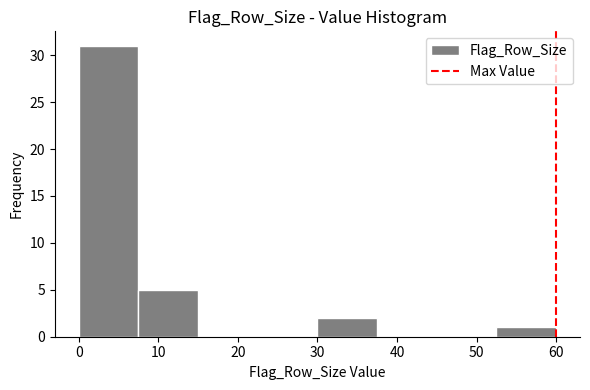

Reading left to right, list every bar in this chart as the range it spans on the x-axis followed by its height. Neither the bar edges nor the heights are printed on the chart, so give them approximately, as read against the axes.

0.0 to 7.5: 31
7.5 to 15.0: 5
15.0 to 22.5: 0
22.5 to 30.0: 0
30.0 to 37.5: 2
37.5 to 45.0: 0
45.0 to 52.5: 0
52.5 to 60.0: 1